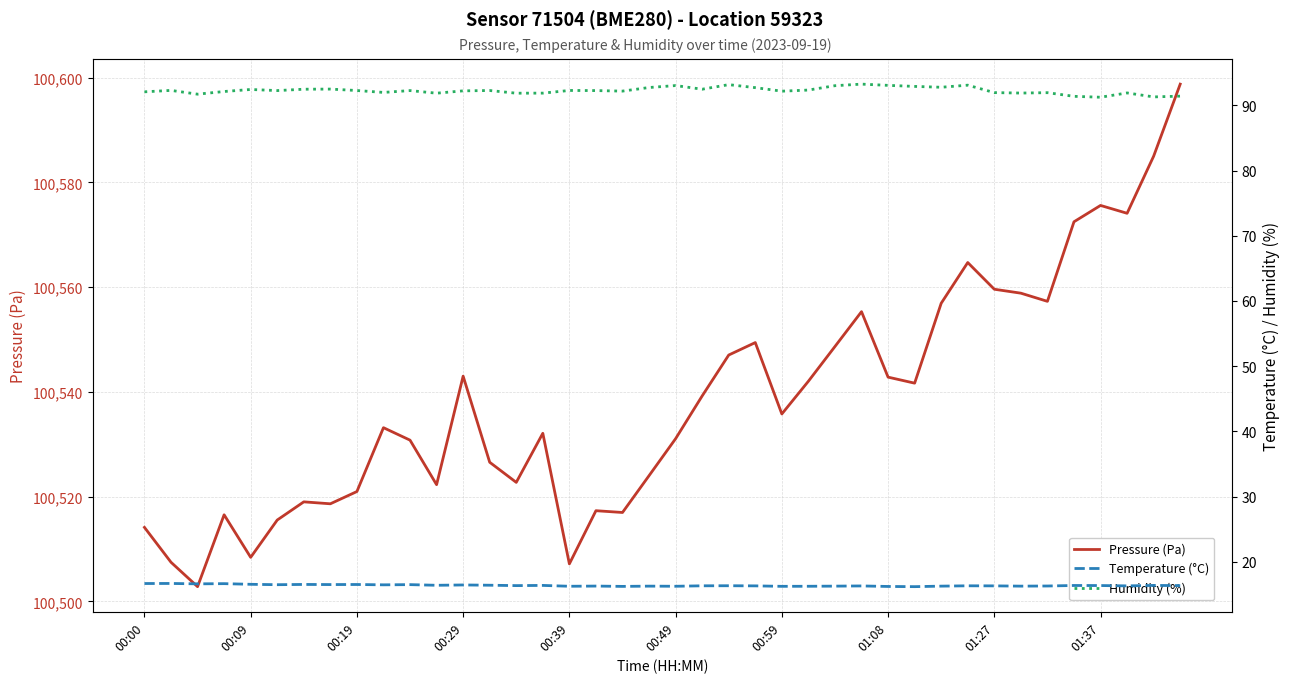

What is the lowest value of the Pressure (Pa) series?

100502.8